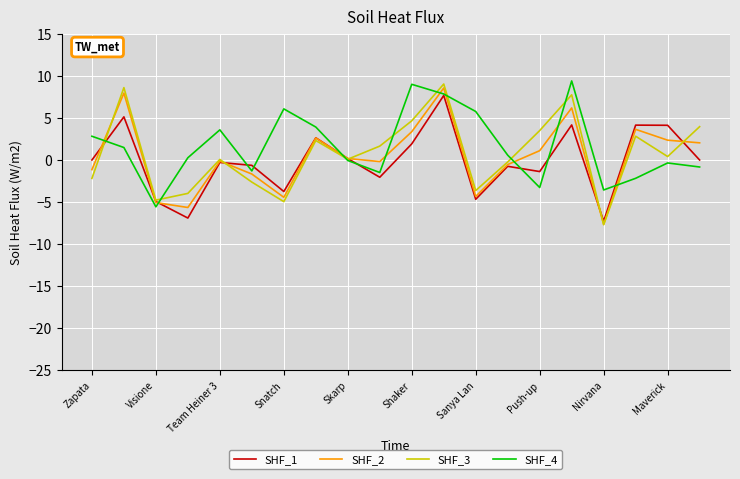

Which series has the widest spread of values?

SHF_3